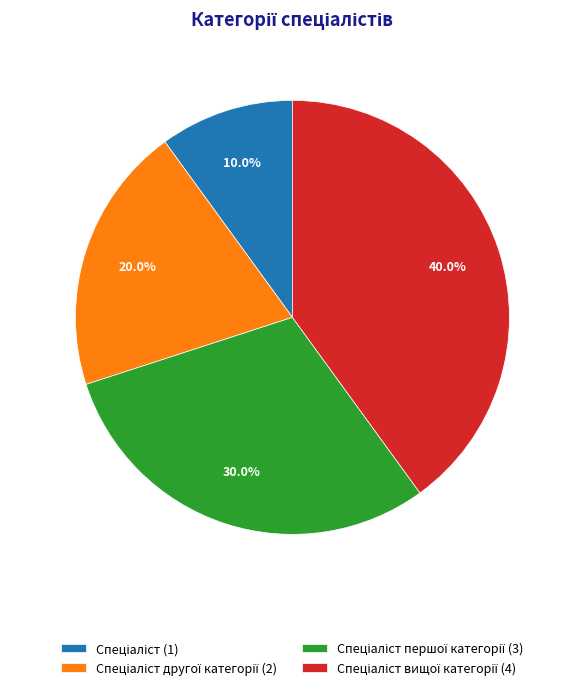

Is there any slice that represents more than half of the pie?

No